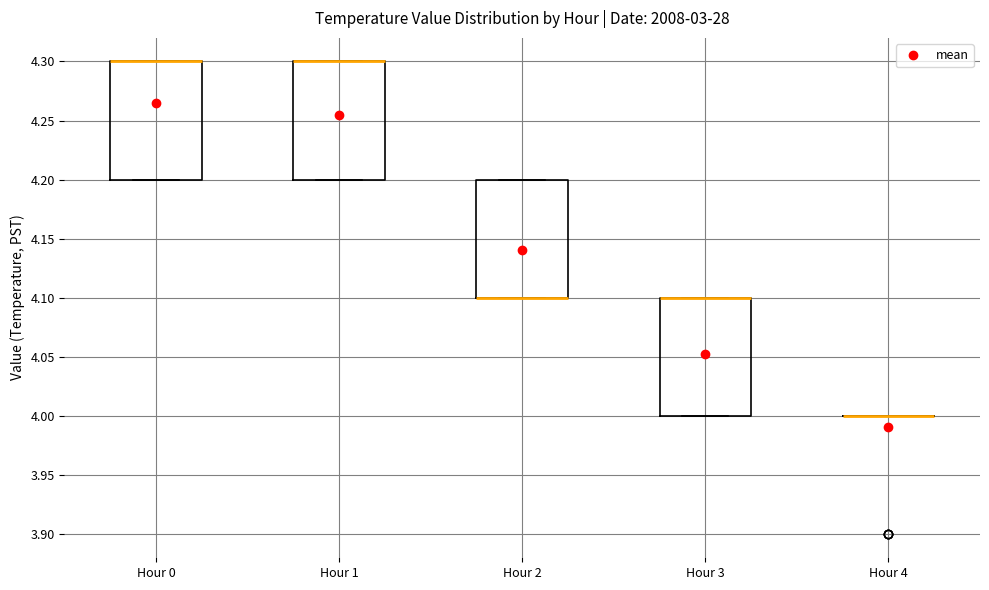

Reading left to right, transcribe this box plot: for each box, give where its median line is, the range the box spans, and where its two whiskers end, as read against the y-axis. The values are not printed on the chart, so give them approximately, as read against the axis.

Hour 0: median 4.3 (drawn on the box's upper edge), box 4.2 to 4.3, whiskers 4.2 to 4.3
Hour 1: median 4.3 (drawn on the box's upper edge), box 4.2 to 4.3, whiskers 4.2 to 4.3
Hour 2: median 4.1 (drawn on the box's lower edge), box 4.1 to 4.2, whiskers 4.1 to 4.2
Hour 3: median 4.1 (drawn on the box's upper edge), box 4.0 to 4.1, whiskers 4.0 to 4.1
Hour 4: box collapsed to a line at 4.0, whiskers 4.0 to 4.0